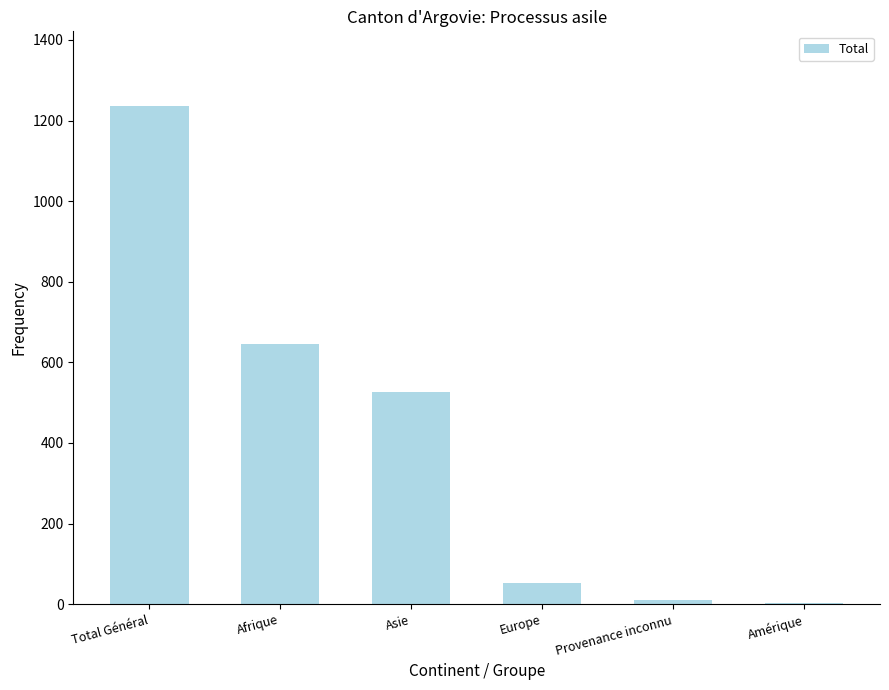

Where is the data nearest to the value 619?

Afrique